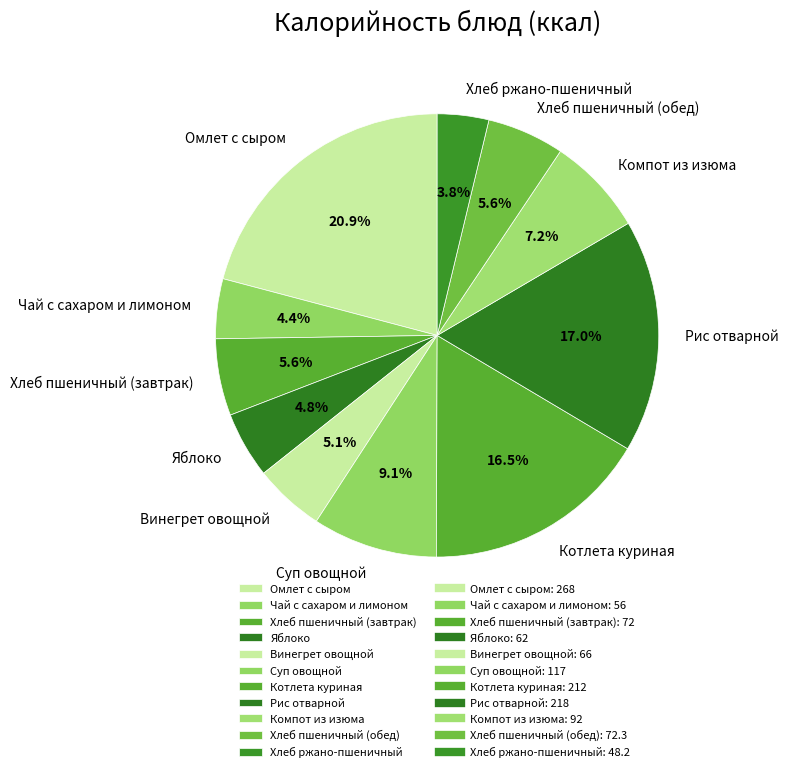

To the nearest percent, what is the combined percentage of Яблоко and Суп овощной?

14%